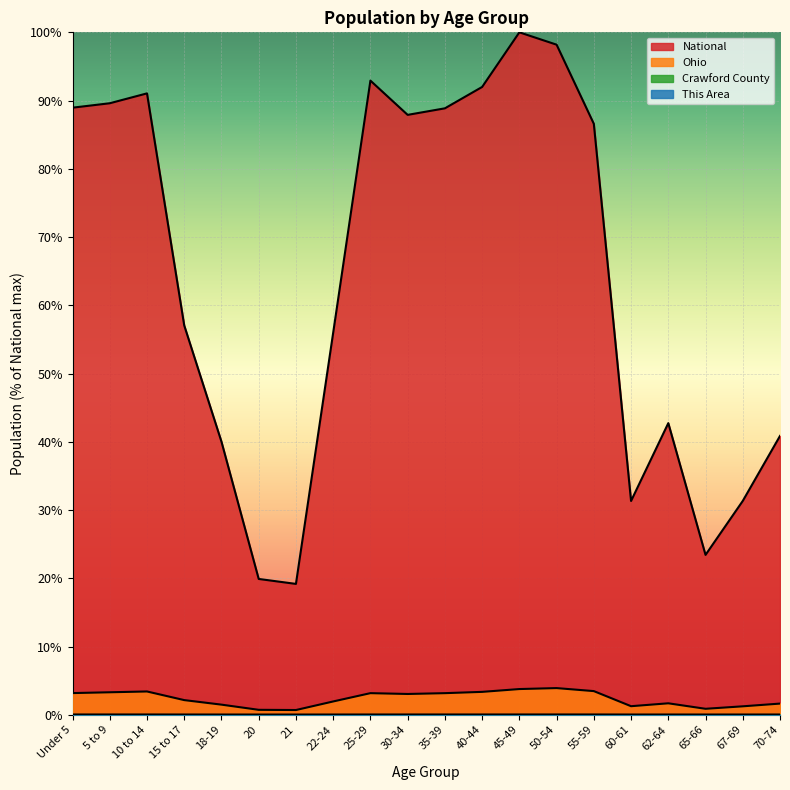

Reading left to right, transcribe all the data shown in this chart.

This Area: Under 5=0.0	5 to 9=0.0	10 to 14=0.0	15 to 17=0.0	18-19=0.0	20=0.0	21=0.0	22-24=0.0	25-29=0.0	30-34=0.0	35-39=0.0	40-44=0.0	45-49=0.0	50-54=0.0	55-59=0.0	60-61=0.0	62-64=0.0	65-66=0.0	67-69=0.0	70-74=0.0
Crawford County: Under 5=0.0	5 to 9=0.0	10 to 14=0.0	15 to 17=0.0	18-19=0.0	20=0.0	21=0.0	22-24=0.0	25-29=0.0	30-34=0.0	35-39=0.0	40-44=0.0	45-49=0.0	50-54=0.0	55-59=0.0	60-61=0.0	62-64=0.0	65-66=0.0	67-69=0.0	70-74=0.0
Ohio: Under 5=3.2	5 to 9=3.3	10 to 14=3.4	15 to 17=2.1	18-19=1.5	20=0.7	21=0.7	22-24=1.9	25-29=3.2	30-34=3.0	35-39=3.2	40-44=3.4	45-49=3.8	50-54=3.9	55-59=3.5	60-61=1.3	62-64=1.7	65-66=0.9	67-69=1.2	70-74=1.6
National: Under 5=89.0	5 to 9=89.6	10 to 14=91.1	15 to 17=57.0	18-19=40.0	20=19.9	21=19.2	22-24=56.0	25-29=92.9	30-34=87.9	35-39=88.9	40-44=92.0	45-49=100.0	50-54=98.2	55-59=86.6	60-61=31.3	62-64=42.7	65-66=23.4	67-69=31.3	70-74=40.9